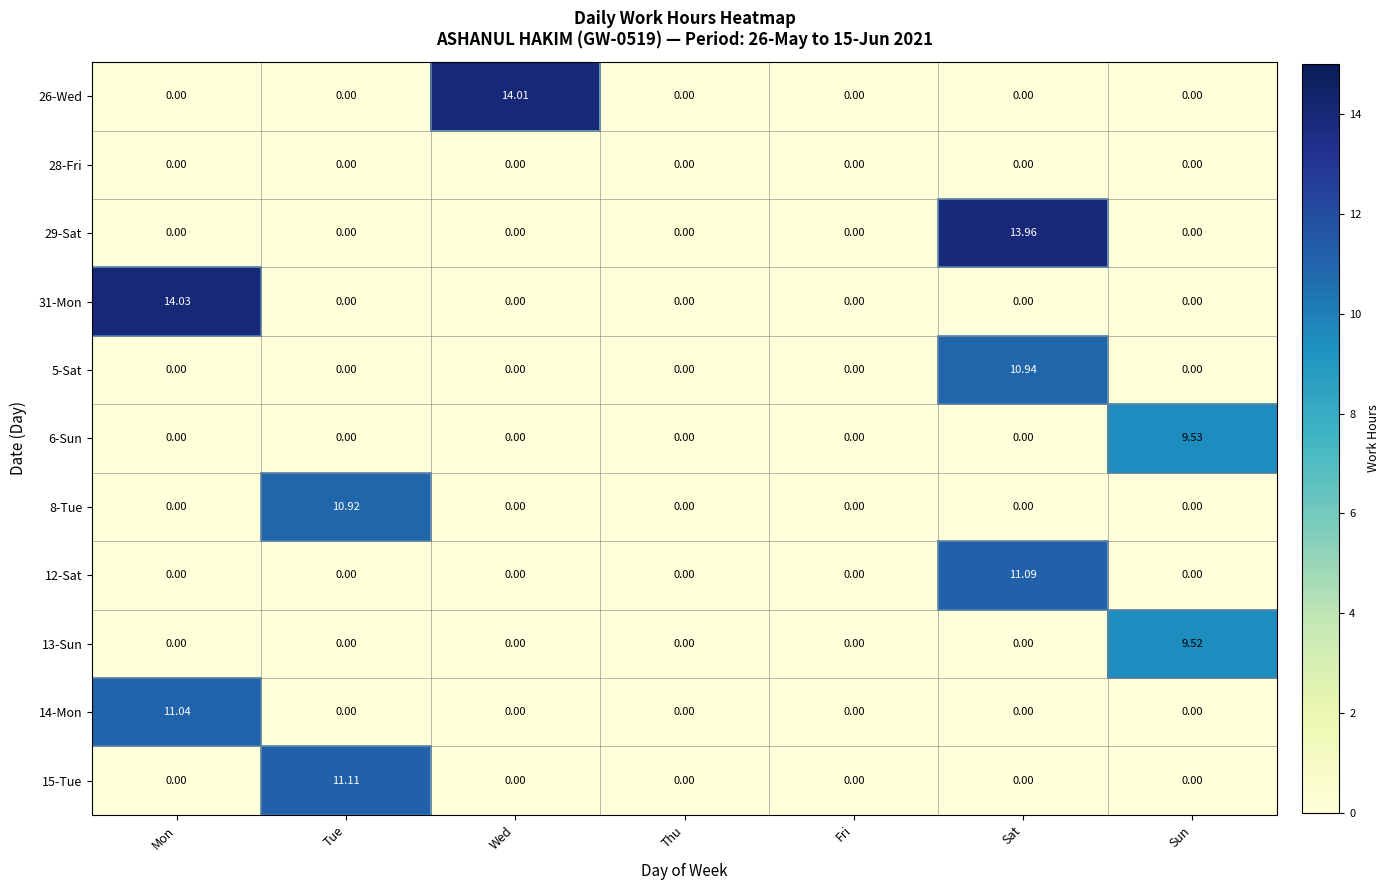

How many categories are shown in the chart?

7